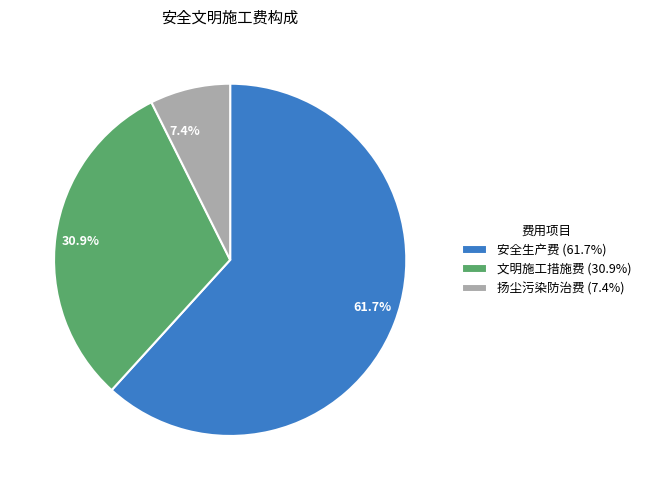

To the nearest percent, what is the average slice percentage?

33%